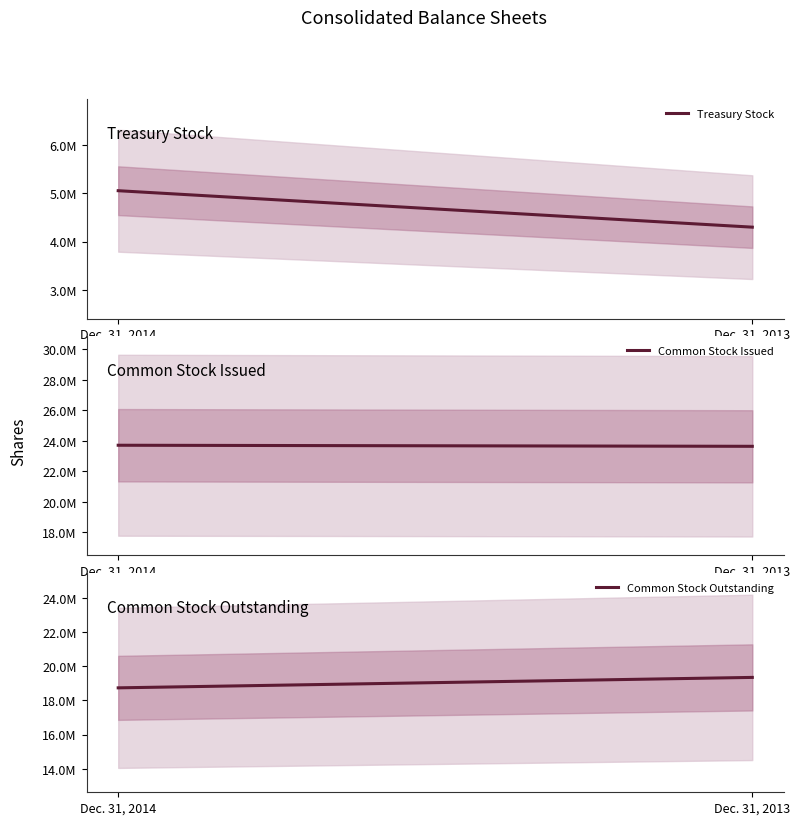

Is the value of Common Stock Outstanding at Dec. 31, 2014 greater than the value of Treasury Stock at Dec. 31, 2014?

Yes